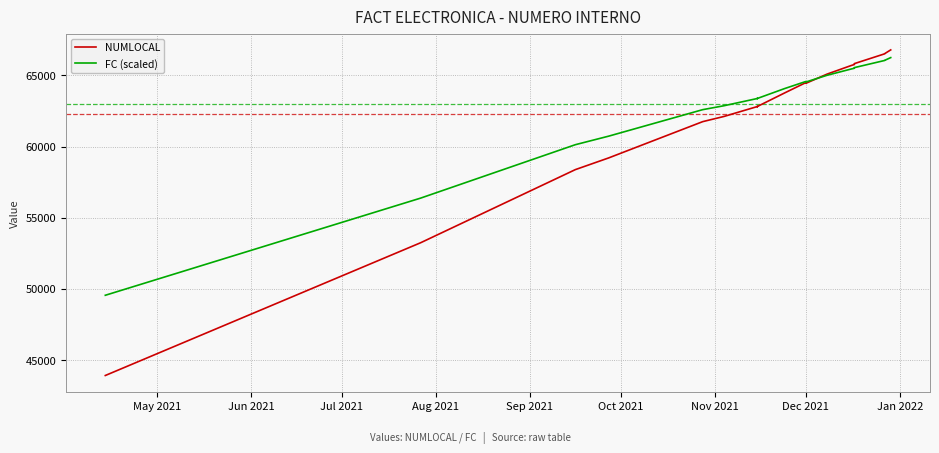

Rank the series by their maximum value, from lowest to highest.

FC (scaled), NUMLOCAL